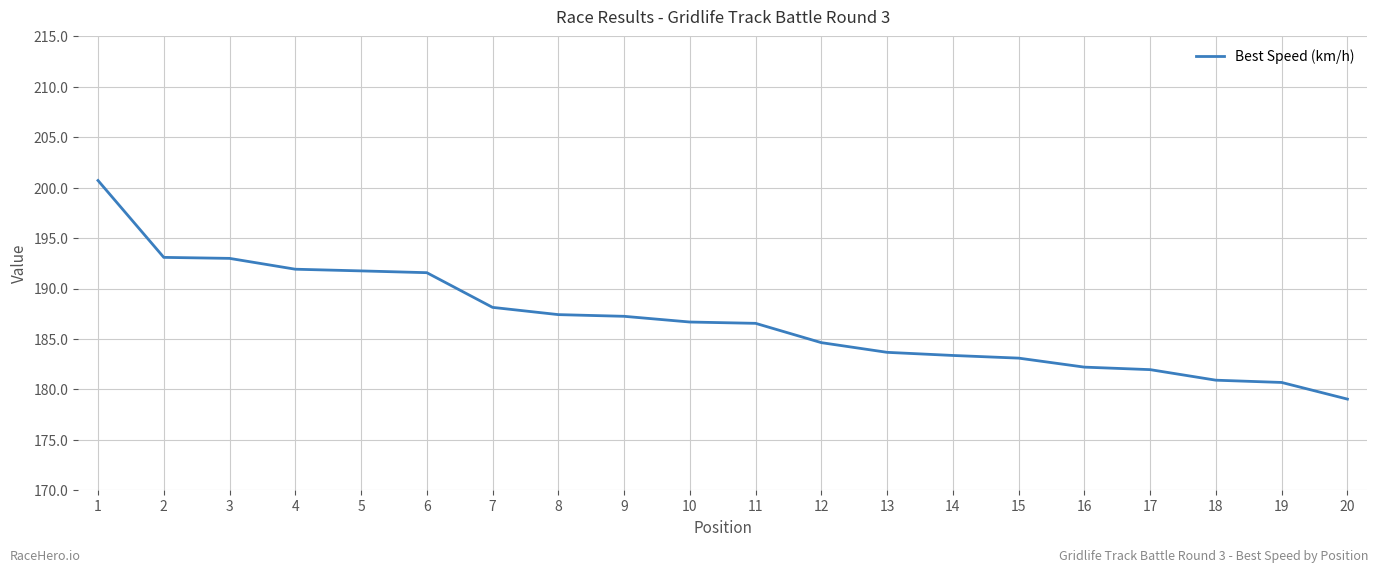

Approximately how many times larger is the value at 19 compared to 7?

1.0